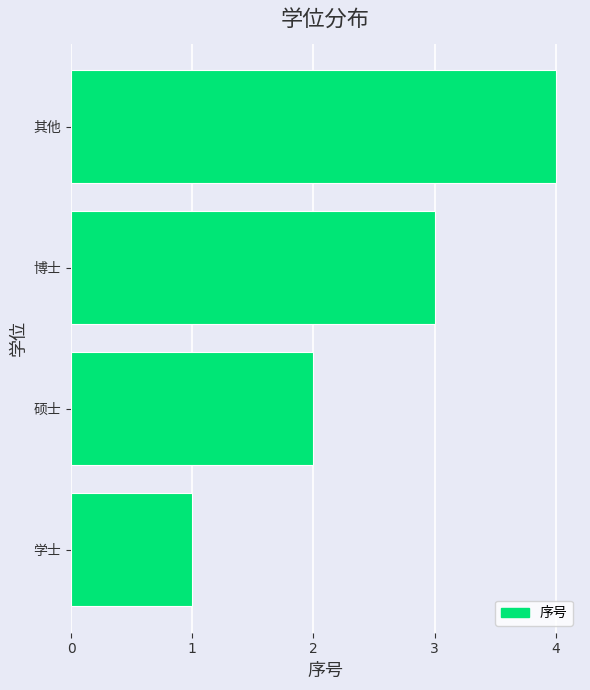

Is it true that the value at 学士 is 1?

True